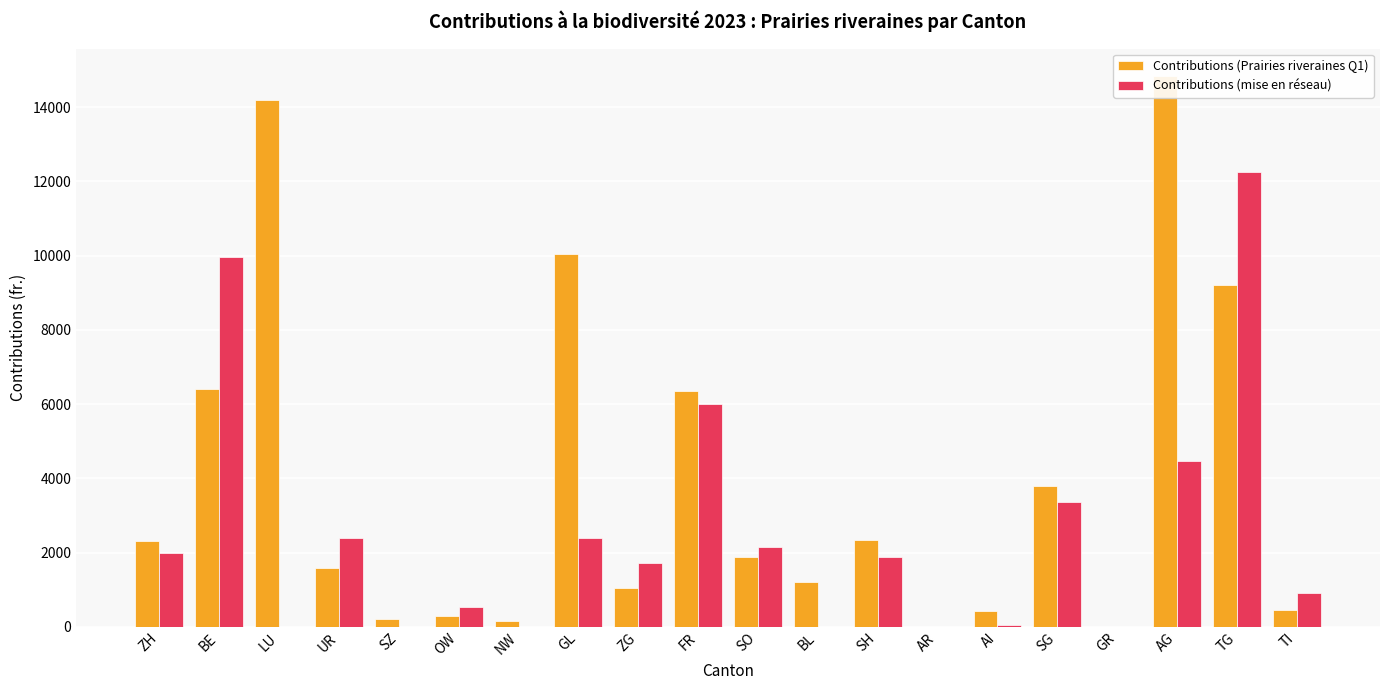

How many series are shown in this chart?

2